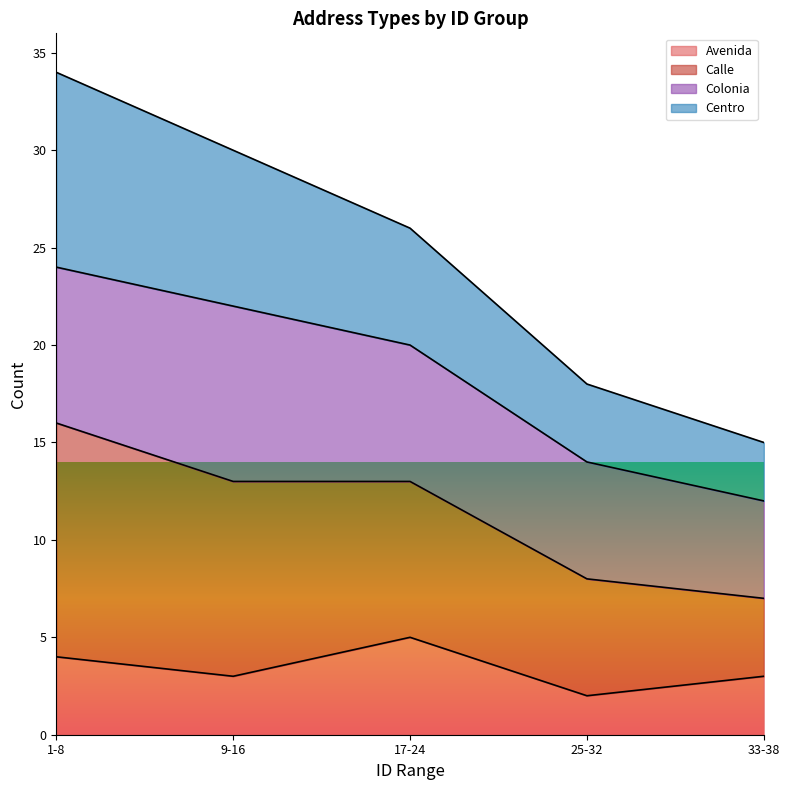

True or false: Calle and Avenida intersect in this chart.

False